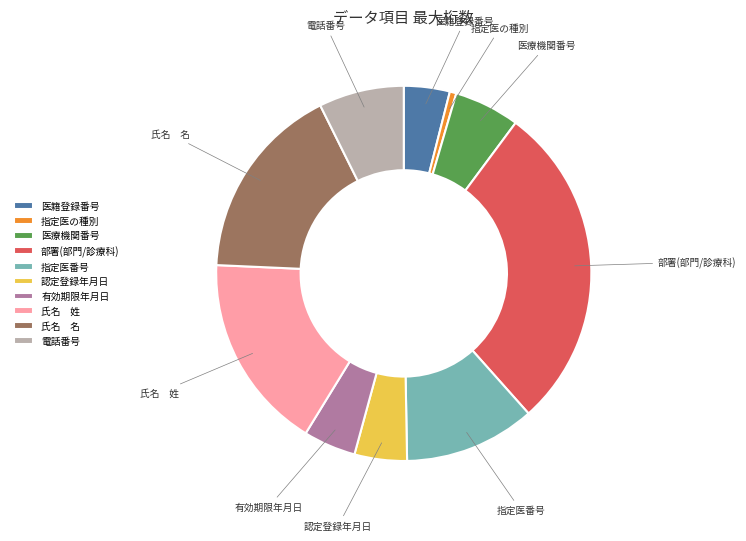

Which category has the biggest portion of the pie?

部署(部門/診療科)